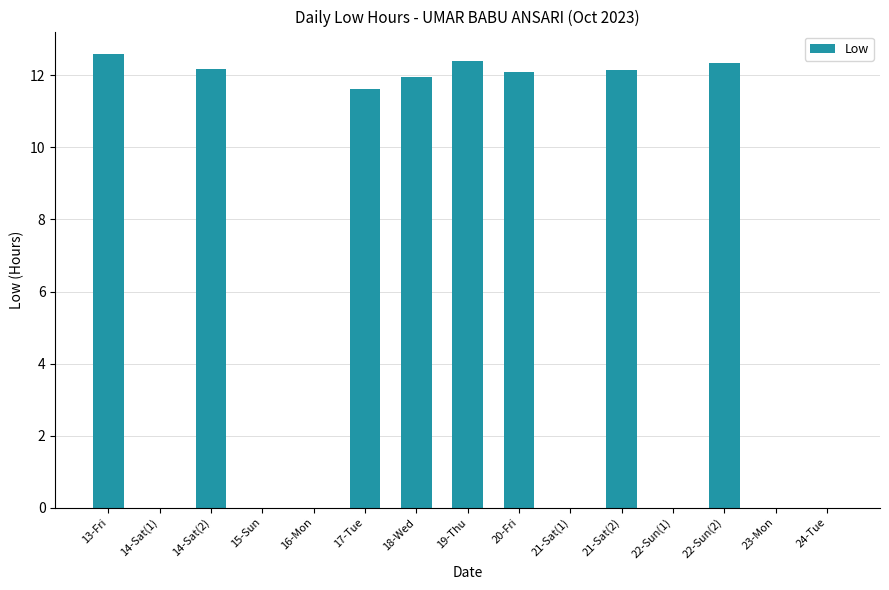

What is the average value?

6.5